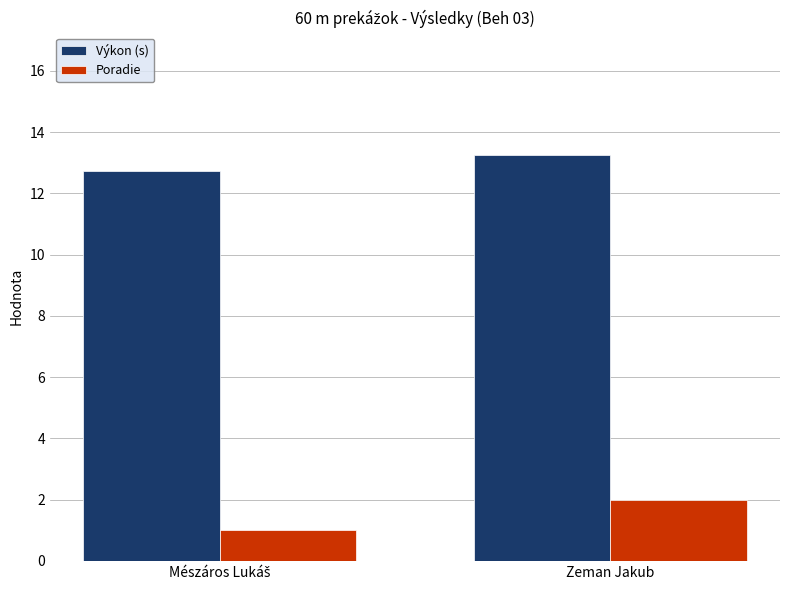

Is it true that Poradie equals 3.4 at Zeman Jakub?

False